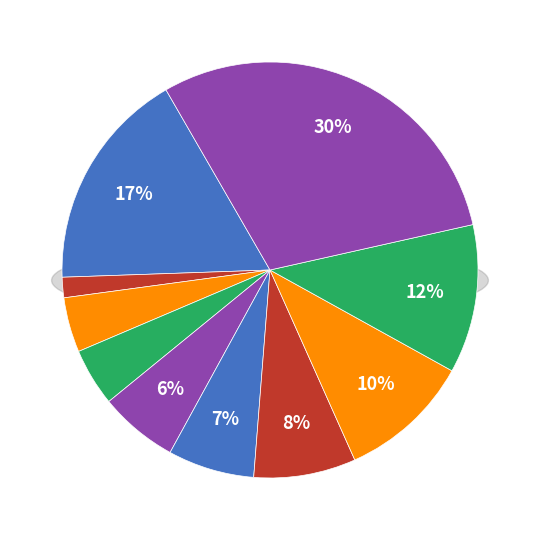

Is there a majority slice in this chart?

No